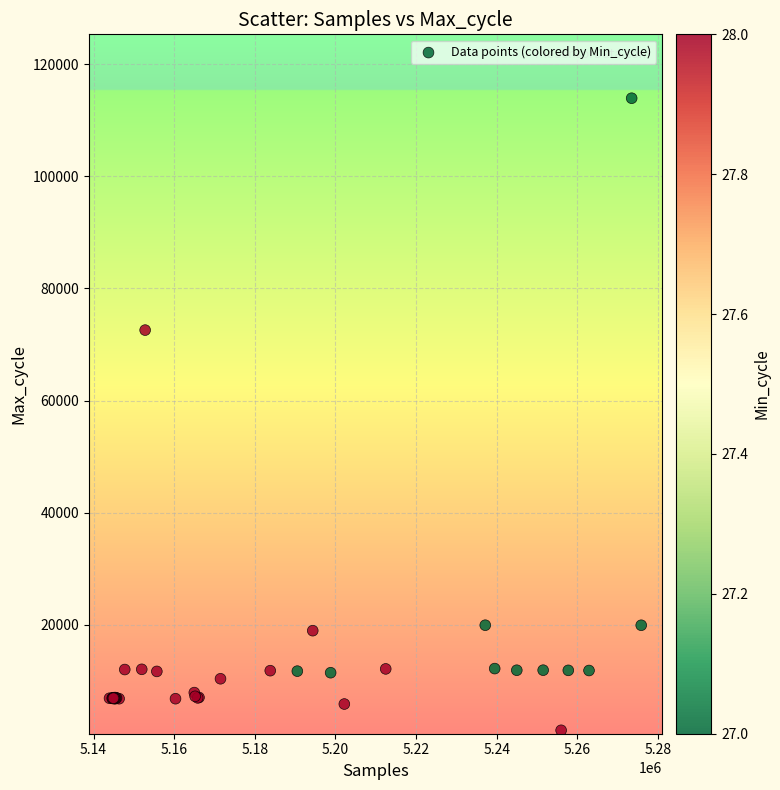

What Y value in the scatter plot is closest to 57566?

72570